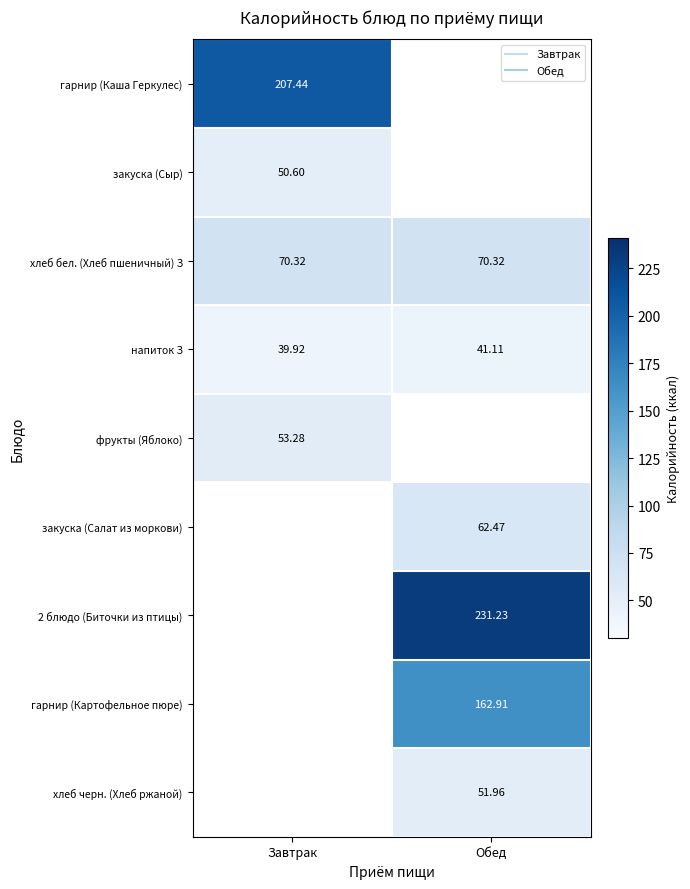

At which category does the chart reach its peak across all series?

Обед